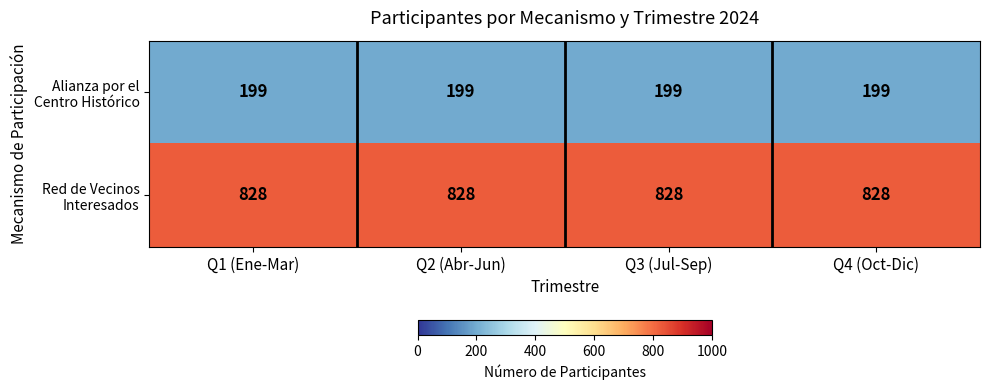

What is the maximum value shown in the chart?

828